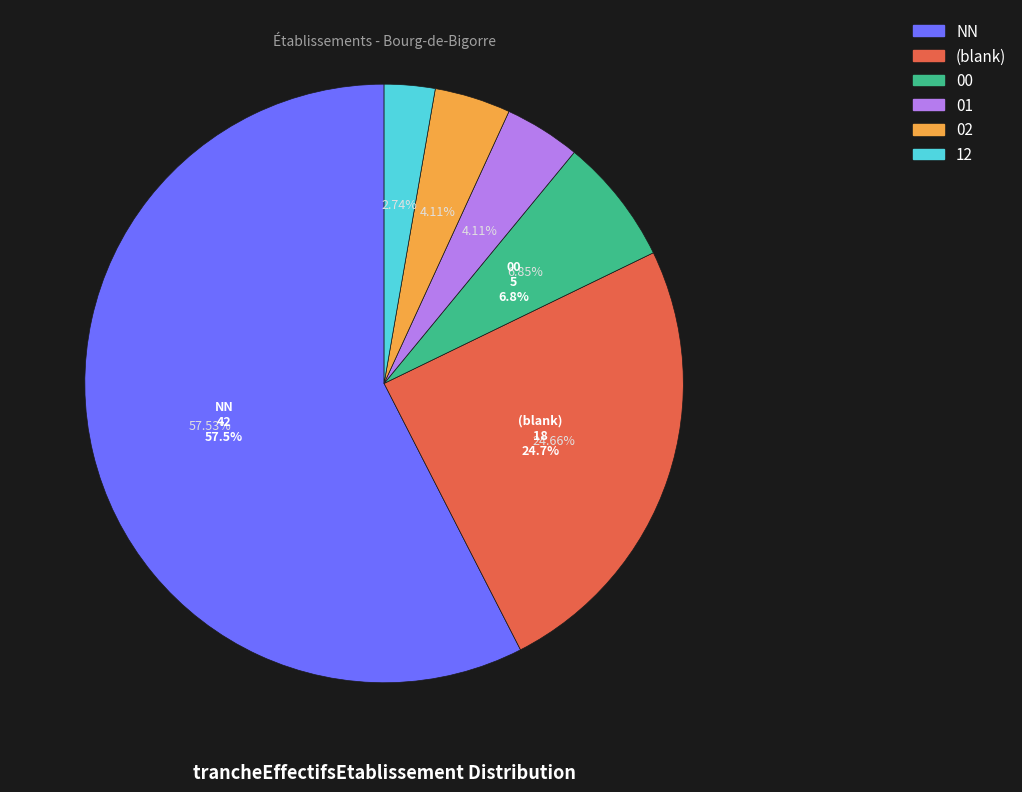

Which slice is the largest?

NN